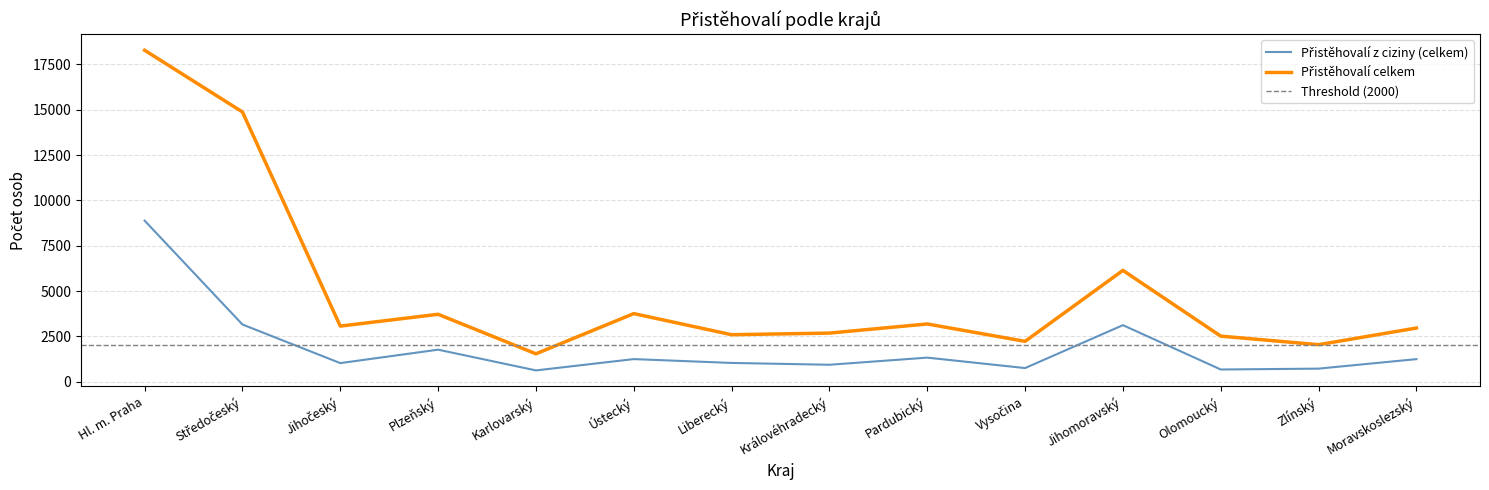

At which label does Přistěhovalí z ciziny (celkem) reach its minimum?

Karlovarský